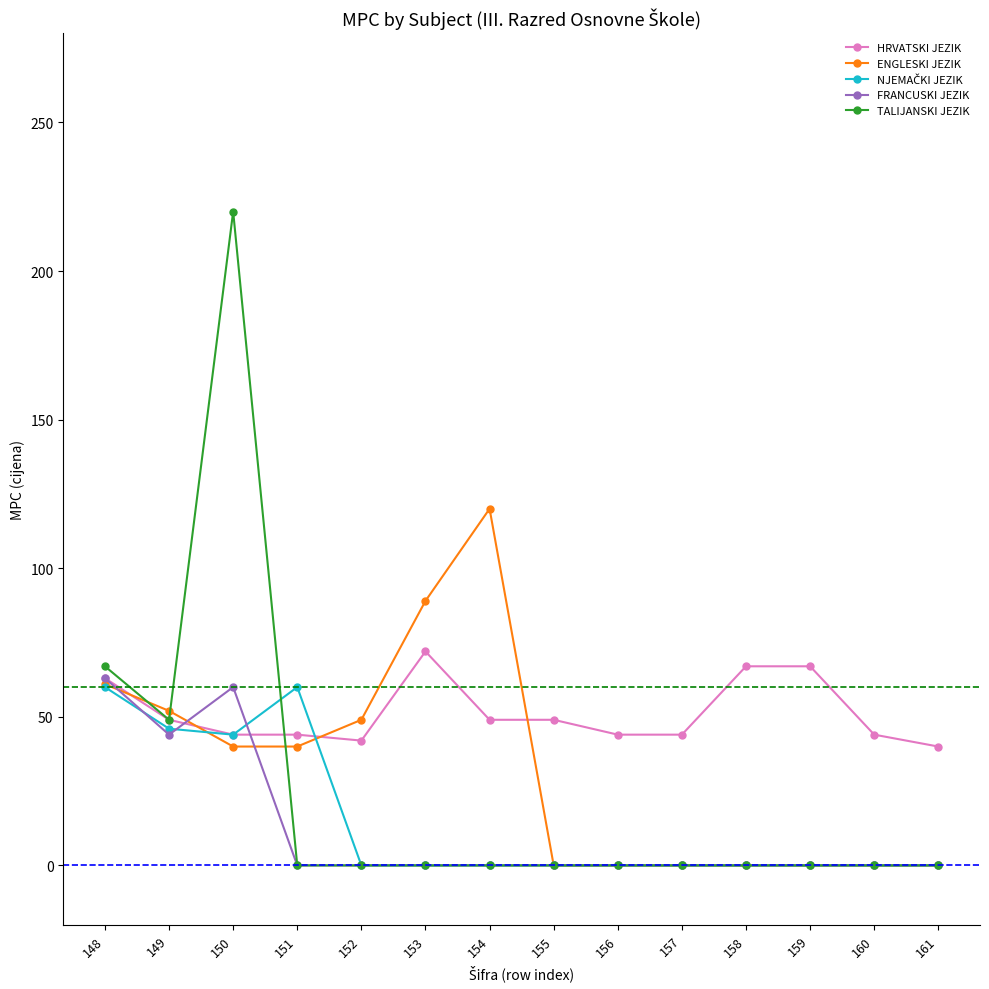

How many data points does each series have?

14